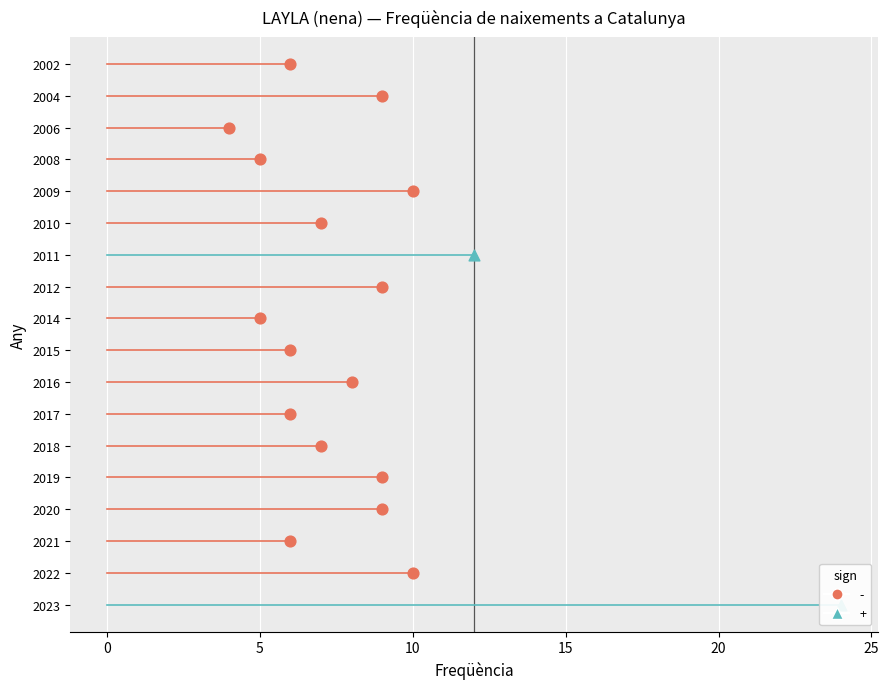

What is the change in value from 2011 to 2010?

-5